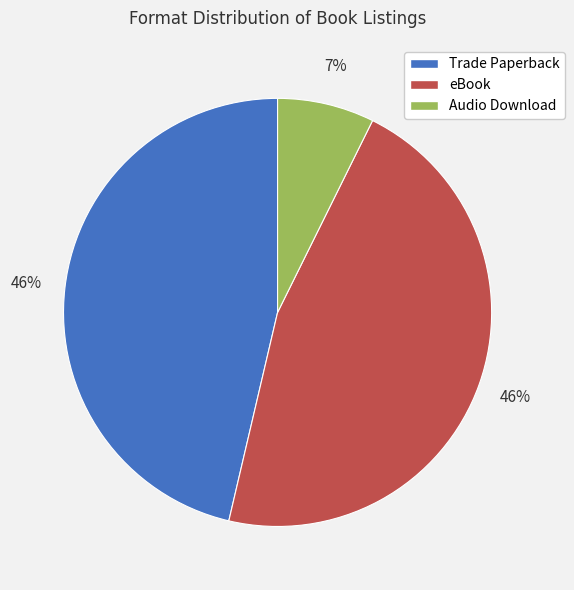

Is the sum of Trade Paperback and Audio Download greater than half?

Yes